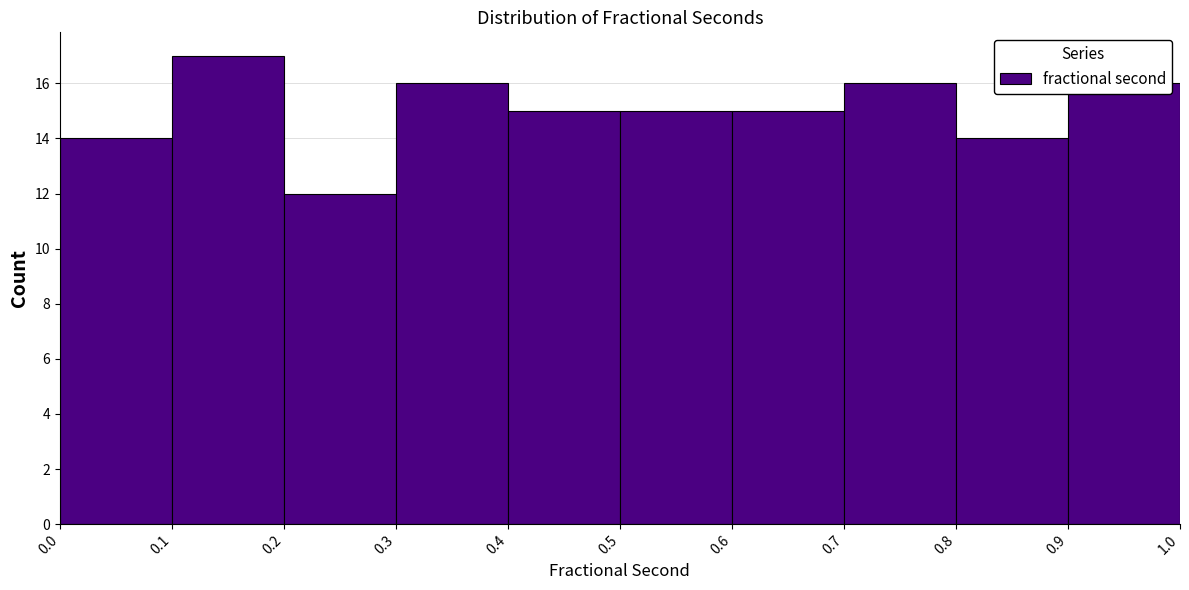

Reading left to right, transcribe this chart: for each bar, give the range it covers on the x-axis and its height. The values are not printed on the chart, so give them approximately, as read against the axis.

0.0 to 0.1: 14
0.1 to 0.2: 17
0.2 to 0.3: 12
0.3 to 0.4: 16
0.4 to 0.5: 15
0.5 to 0.6: 15
0.6 to 0.7: 15
0.7 to 0.8: 16
0.8 to 0.9: 14
0.9 to 1.0: 16